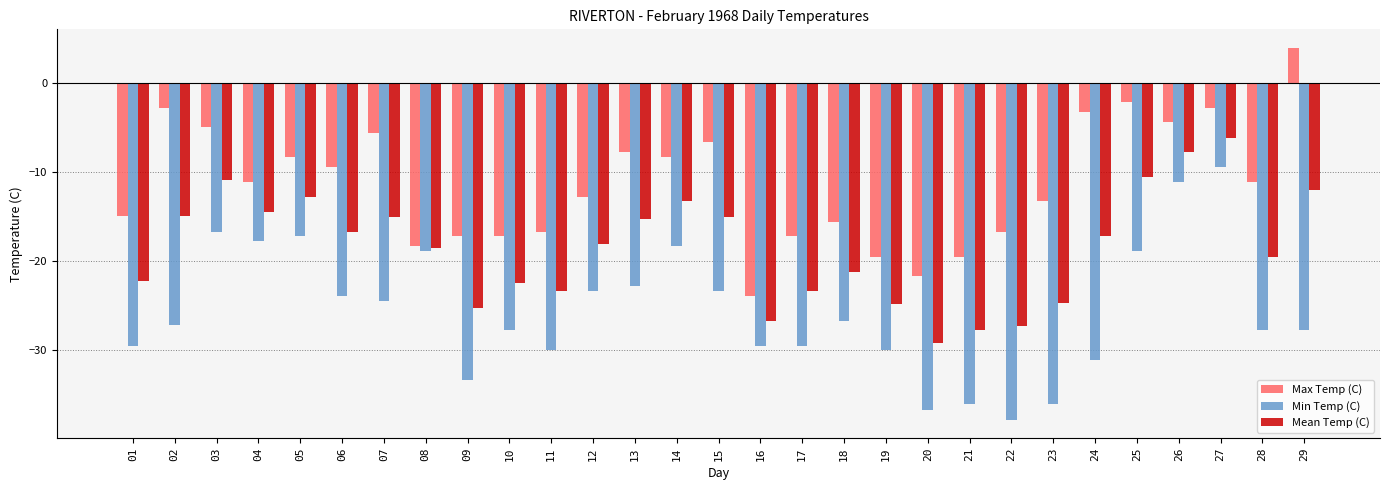

How many distinct data groups are displayed?

3